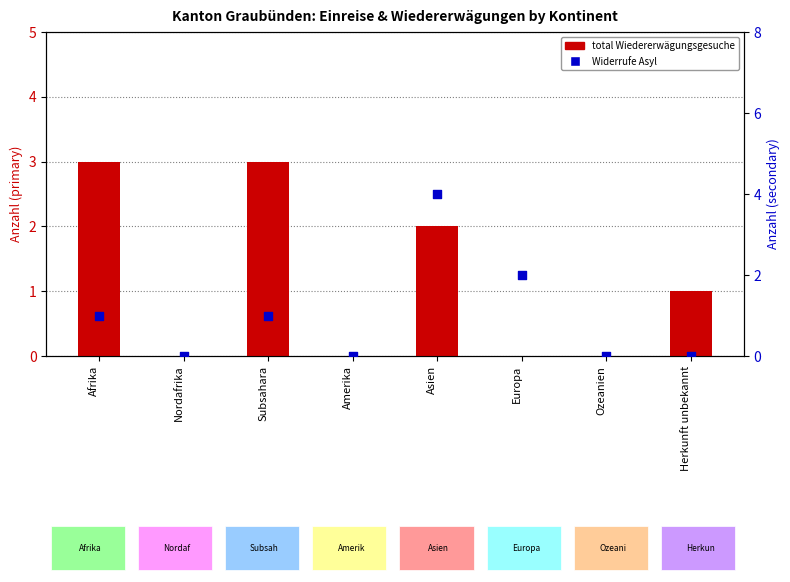

Which series has the largest total across all categories?

total Wiedererwägungsgesuche